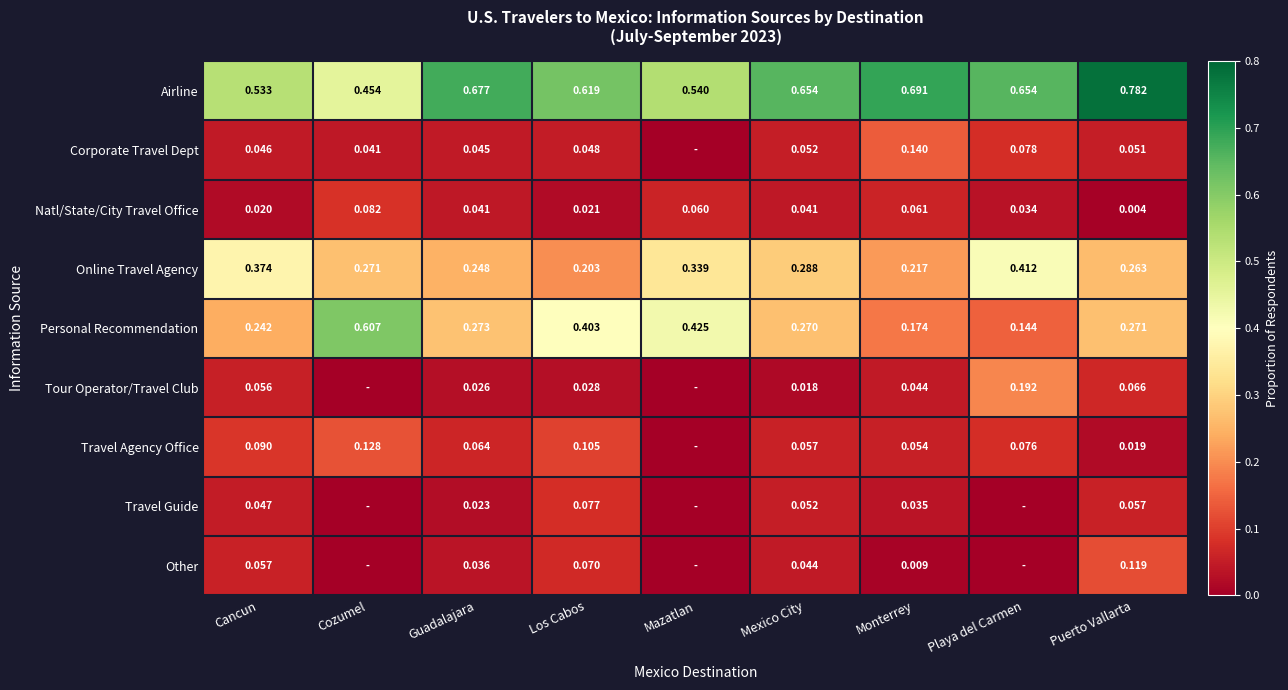

At which label is Airline closest to 0?

Cozumel